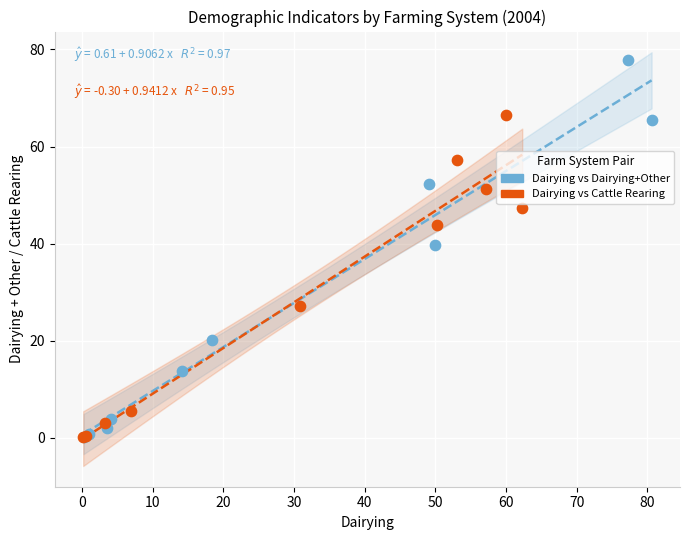

Which series has the widest spread of Y values?

Dairying vs Dairying+Other